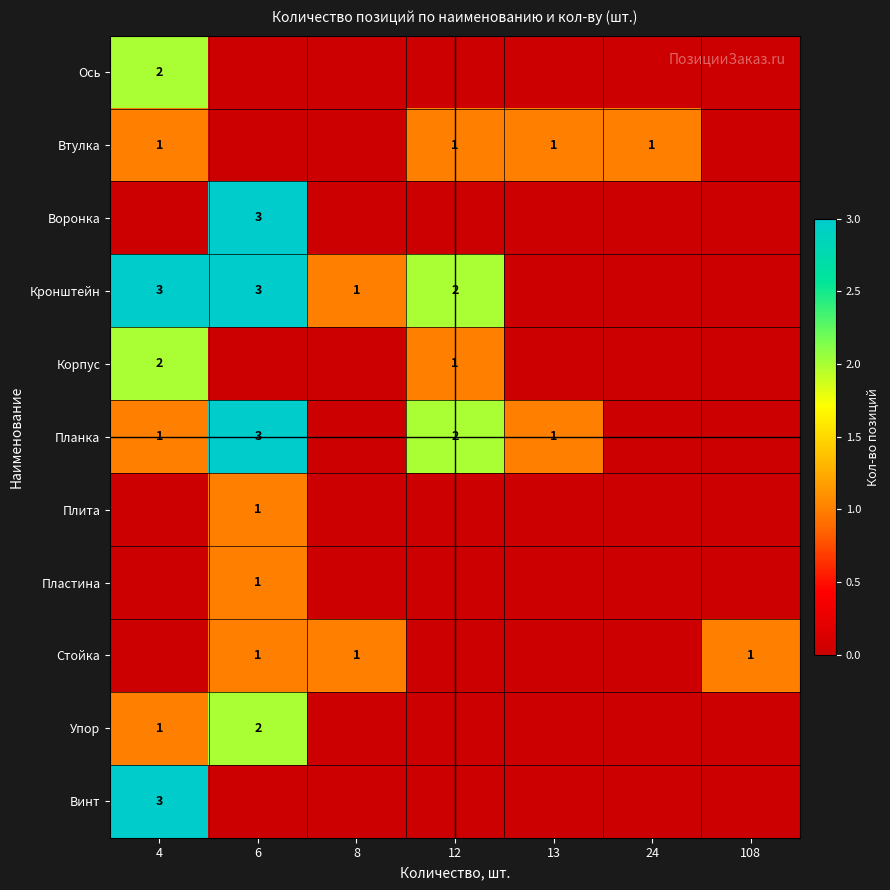

True or false: Ось has a value of 1 at 4.

False